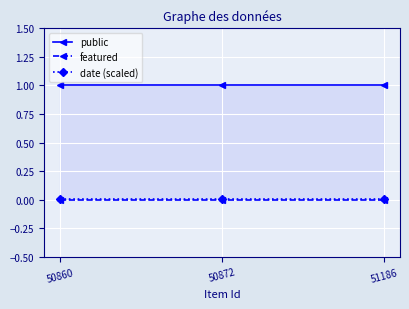

Which series changed the most between 50872 and 51186?

public